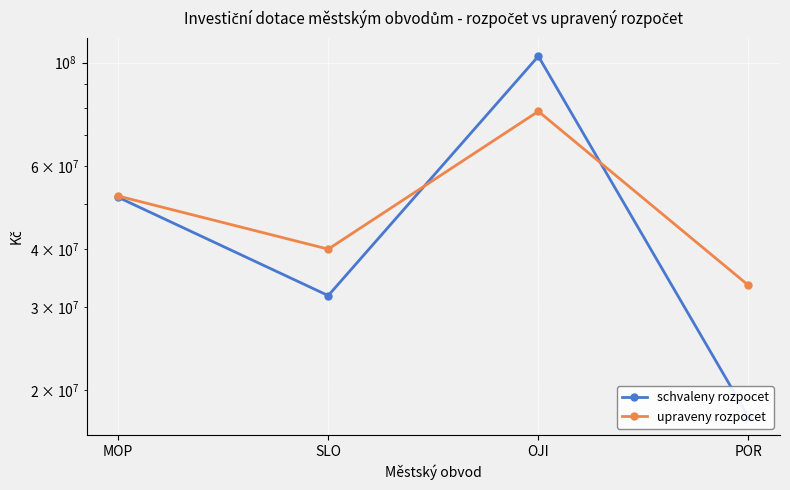

What is the spread (max minus min) of values at POR?

15930000